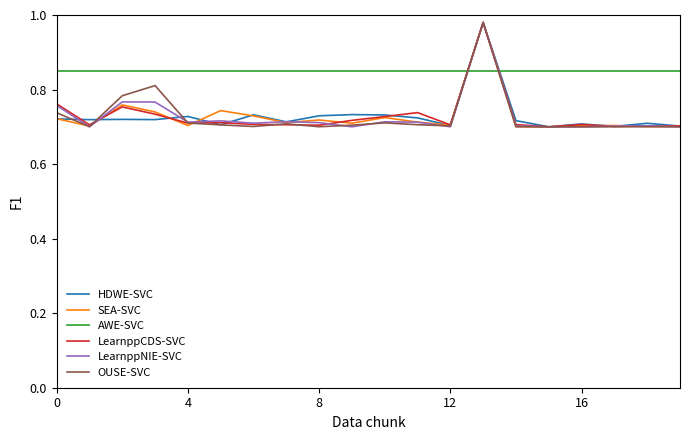

Which series has the largest total across all categories?

AWE-SVC